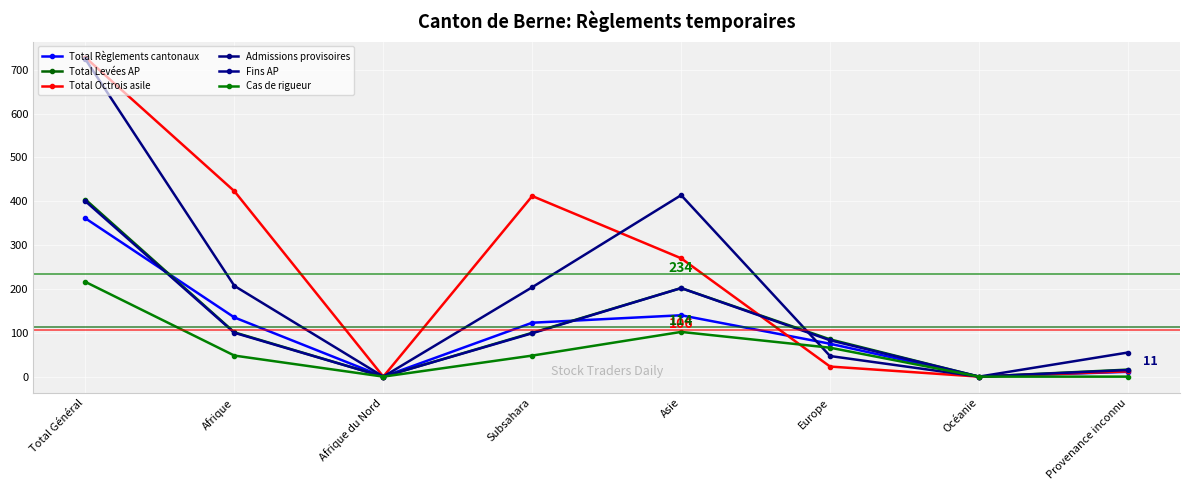

Does the chart display data point markers on the line(s)?

Yes